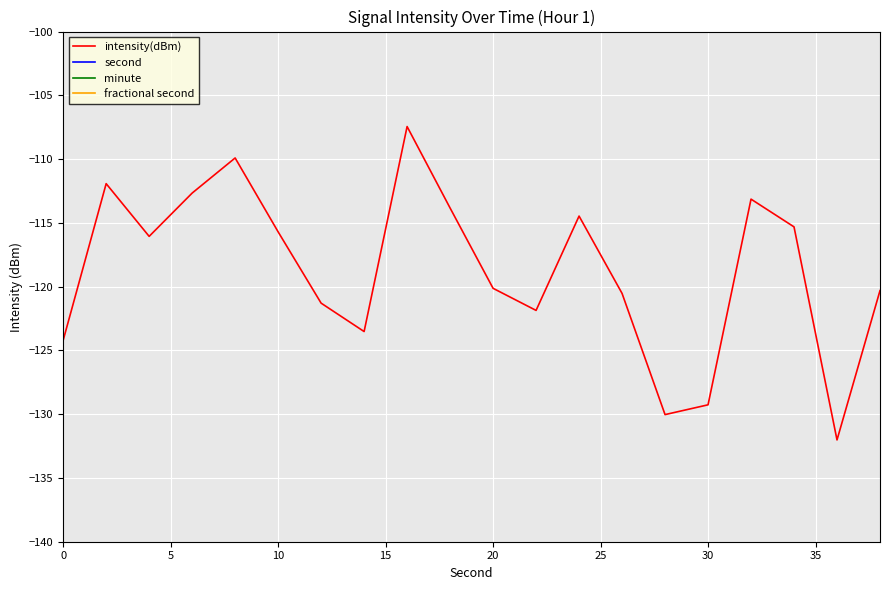

True or false: intensity(dBm) and minute intersect in this chart.

False